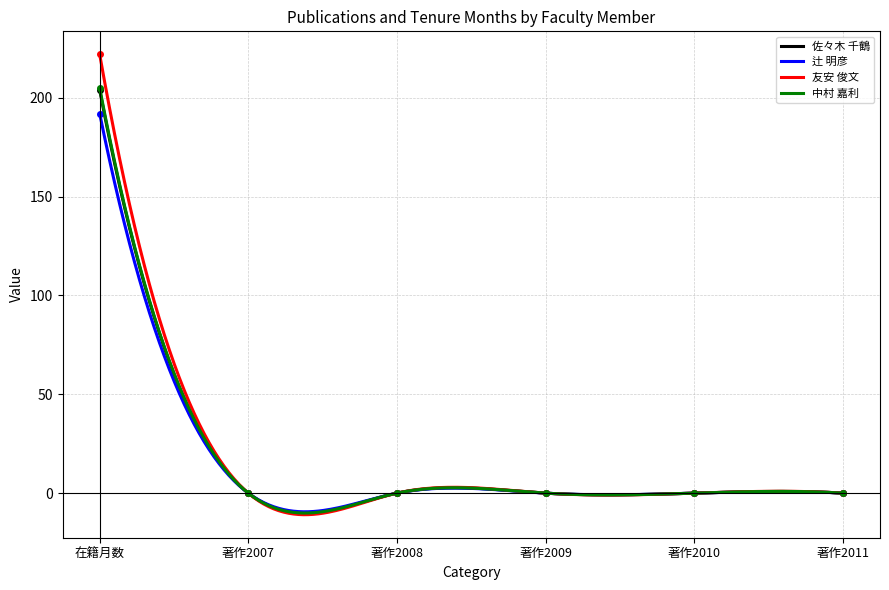

List the labels in order of 中村 嘉利 value, smallest first.

著作2007, 著作2008, 著作2009, 著作2010, 著作2011, 在籍月数